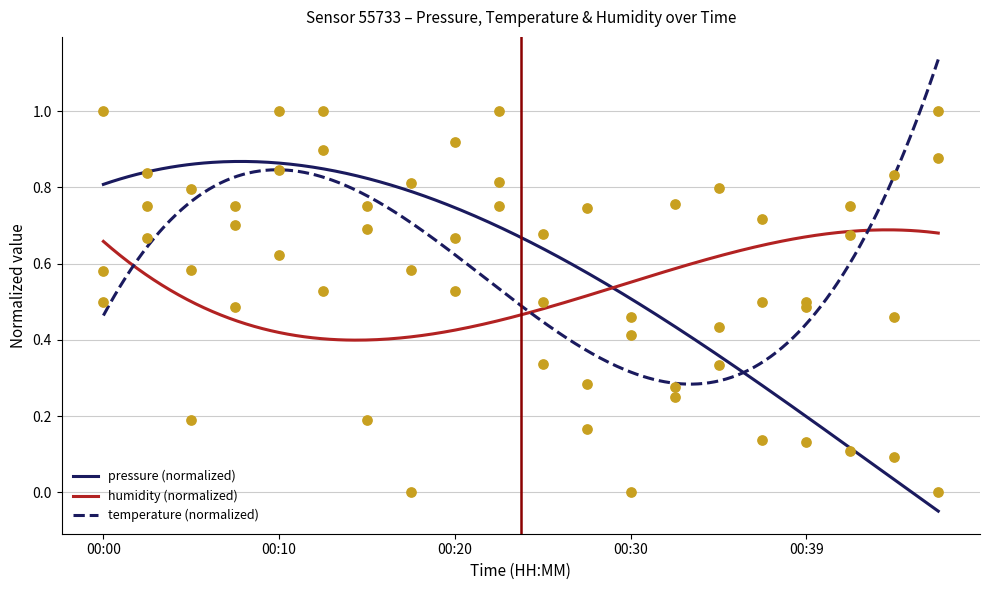

Which series reaches the minimum Y coordinate?

pressure